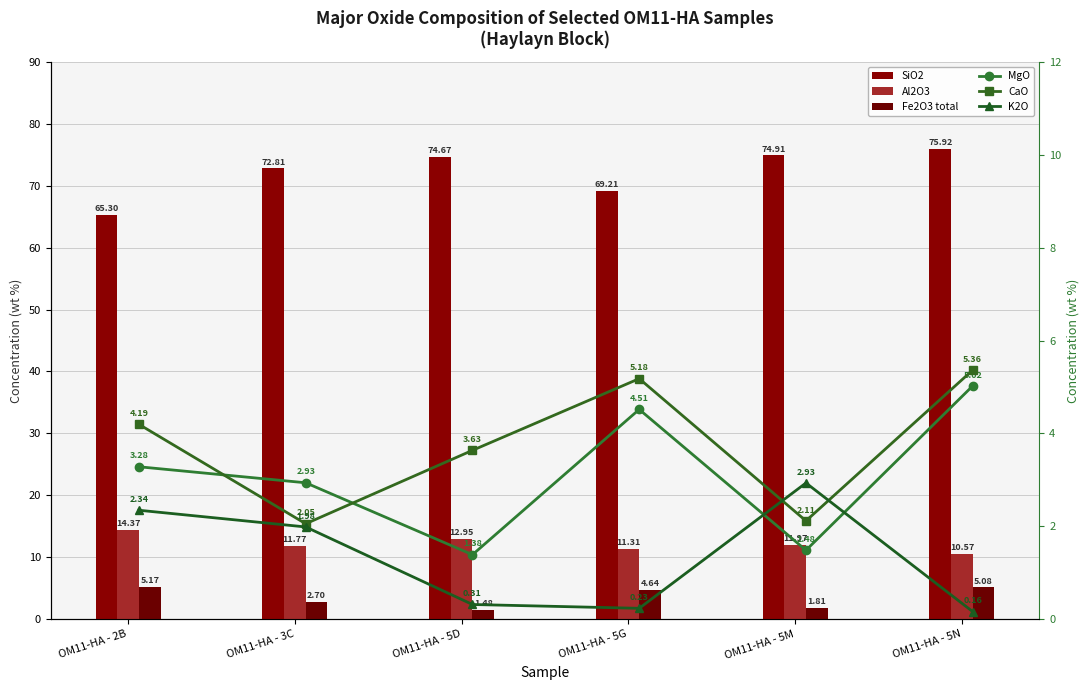

Which series has the largest total across all categories?

SiO2